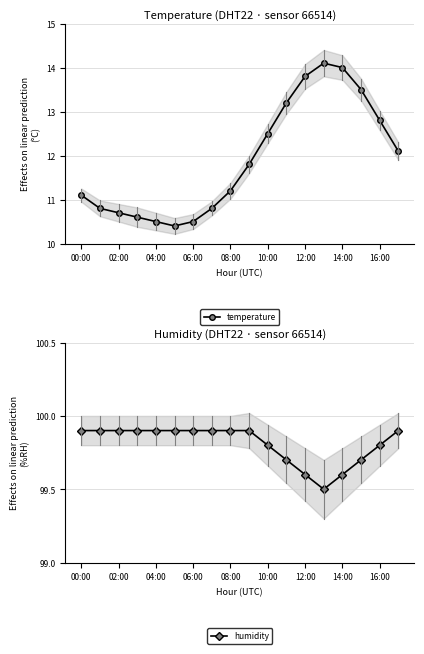

What is the lowest value of the temperature series?

10.4